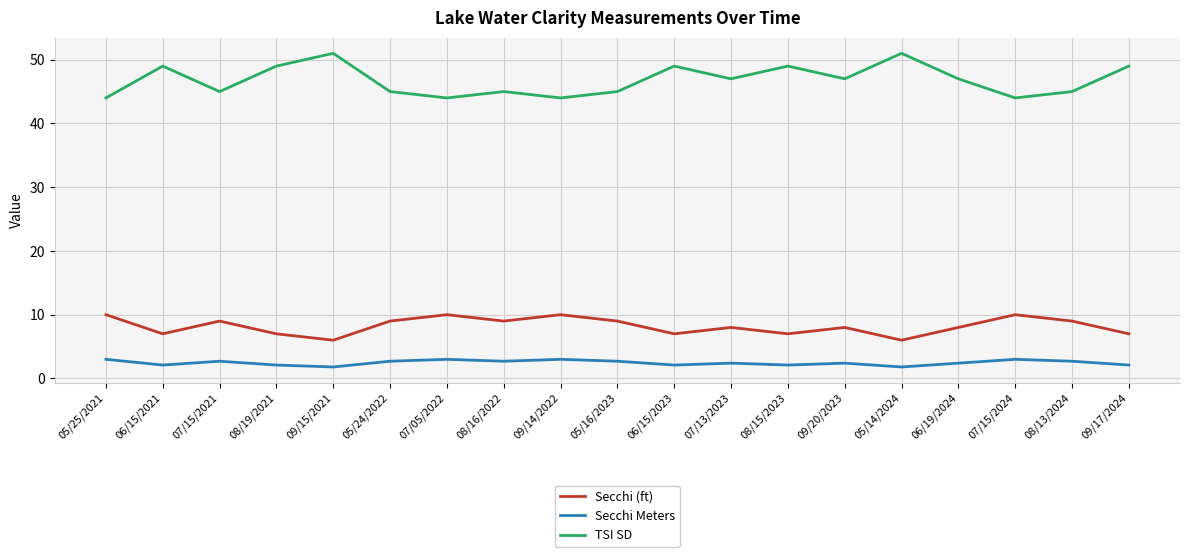

List the series in order of their peak value, lowest first.

Secchi Meters, Secchi (ft), TSI SD